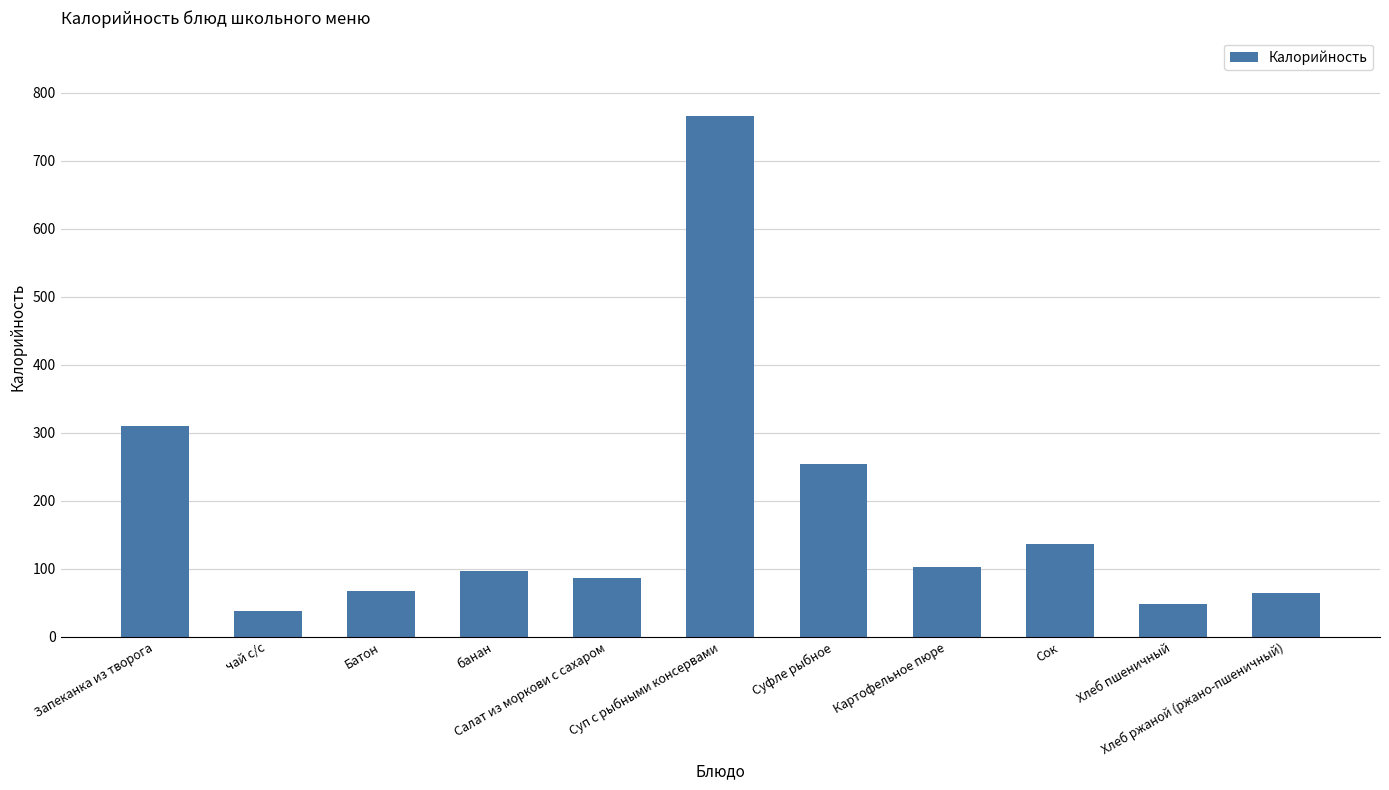

What is the difference between the second highest and minimum values?

272.0